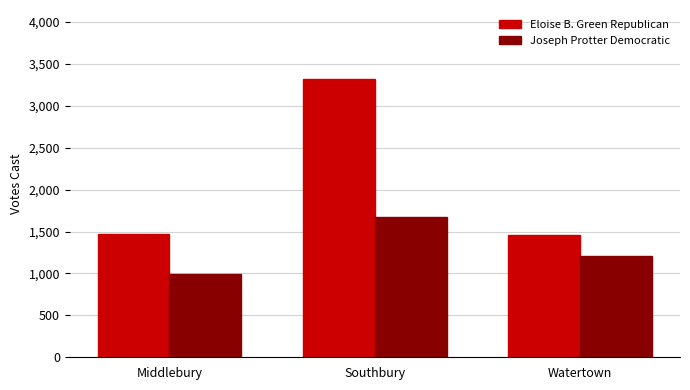

What is the difference between the Joseph Protter Democratic values at Southbury and Middlebury?

674